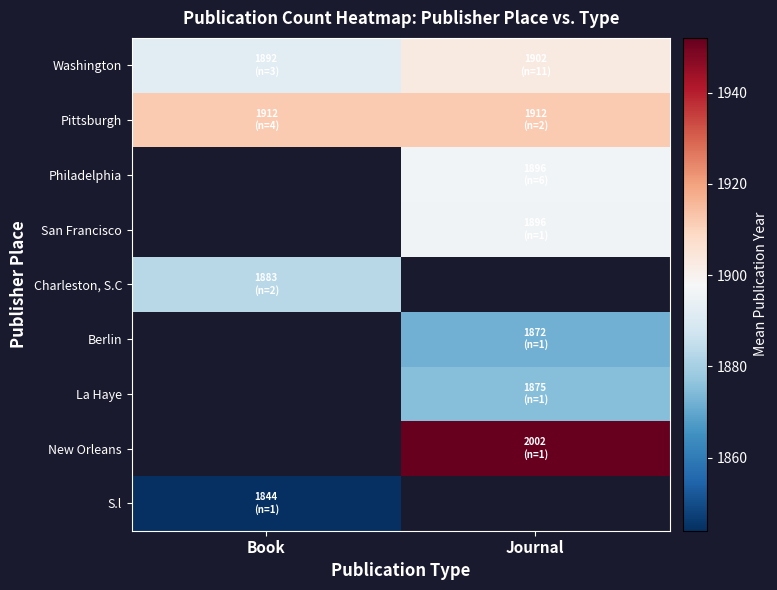

What is the difference between the highest and lowest values at Book?

68.0